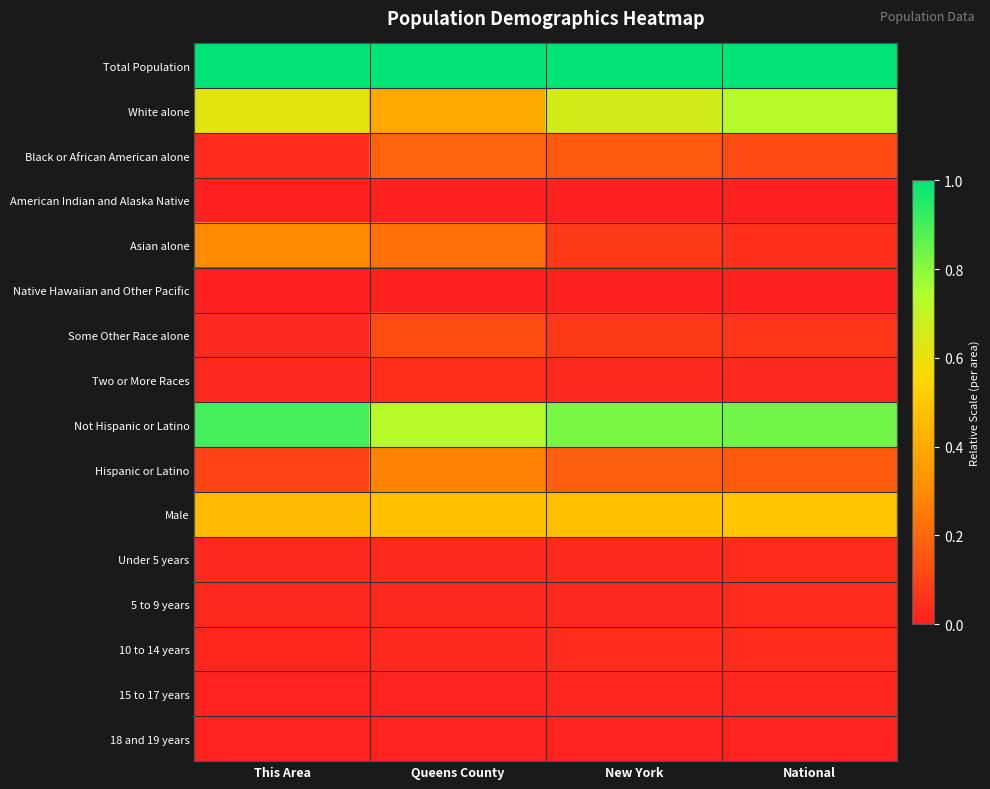

Which series has the largest total across all categories?

Total Population